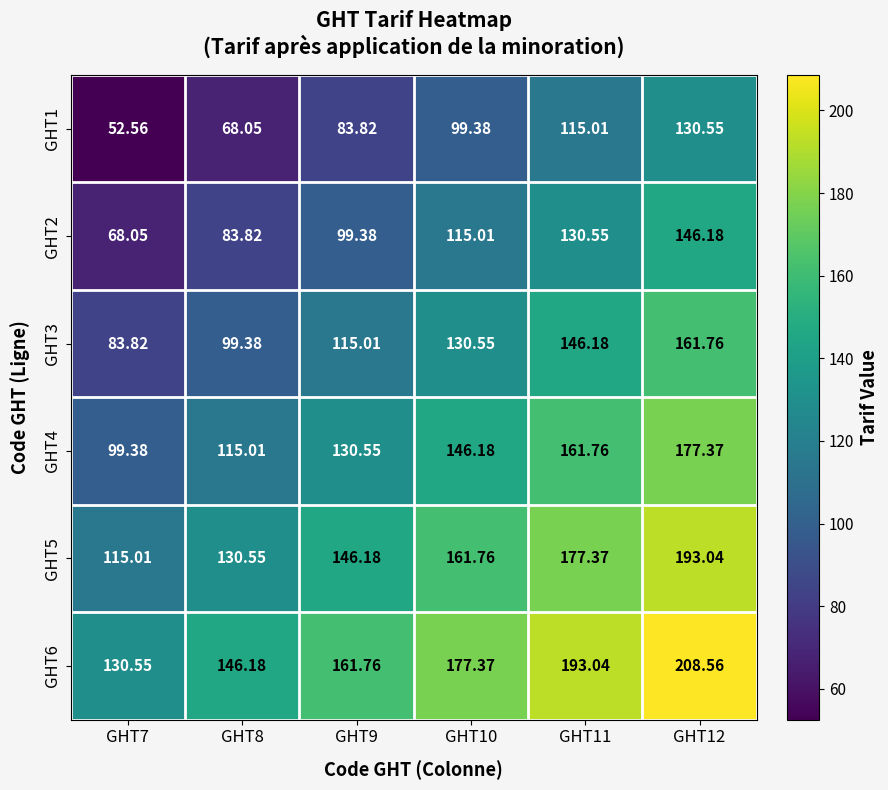

How many distinct data groups are displayed?

6